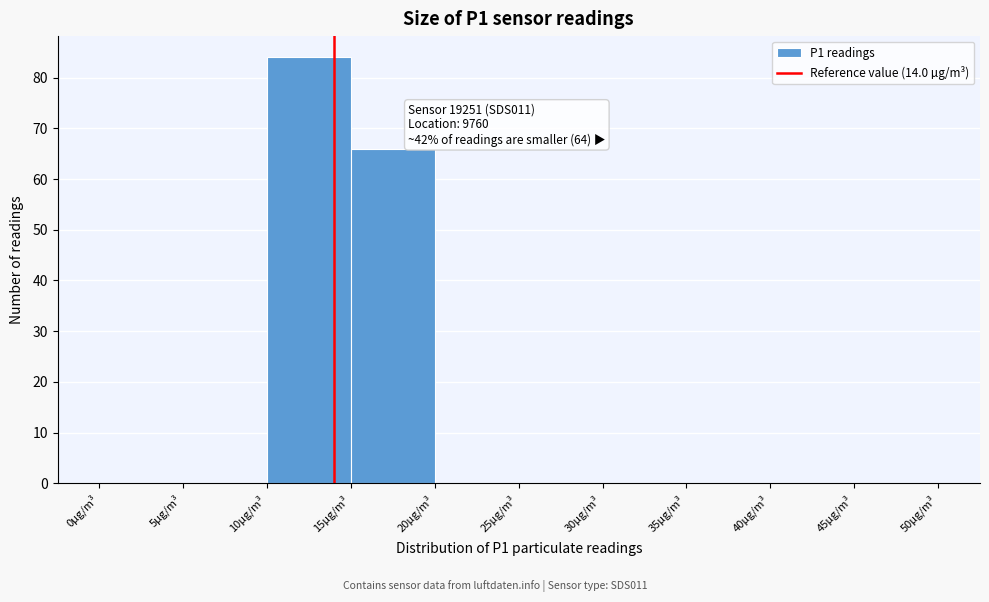

Over which range of the x-axis is the bar tallest?

10 to 15